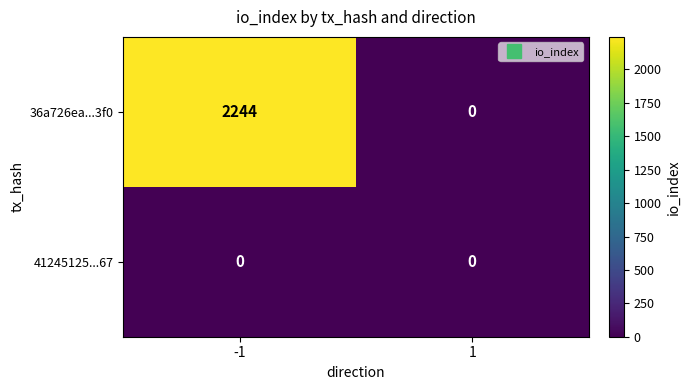

Rank the series by their average value, from highest to lowest.

36a726ea...3f0, 41245125...67